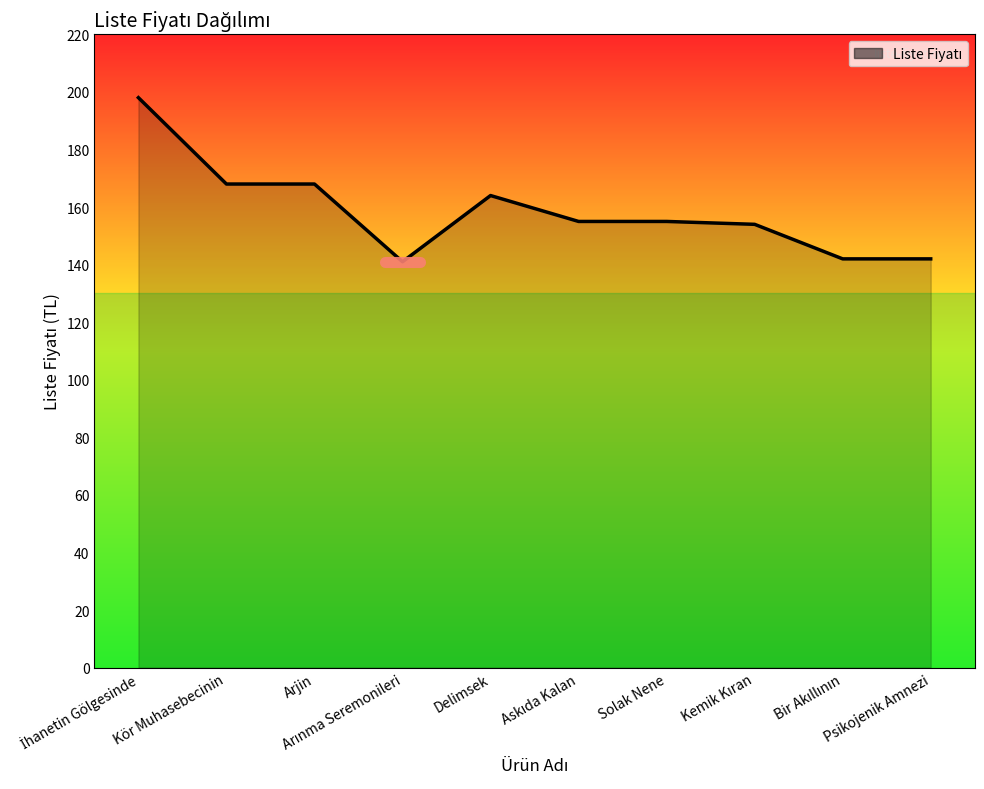

What is the difference between the maximum and minimum values?

57